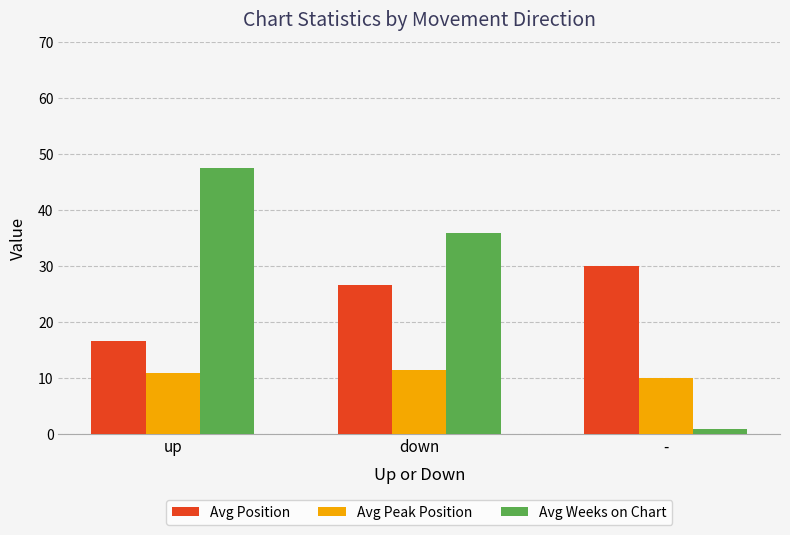

What is the smallest value displayed?

1.0